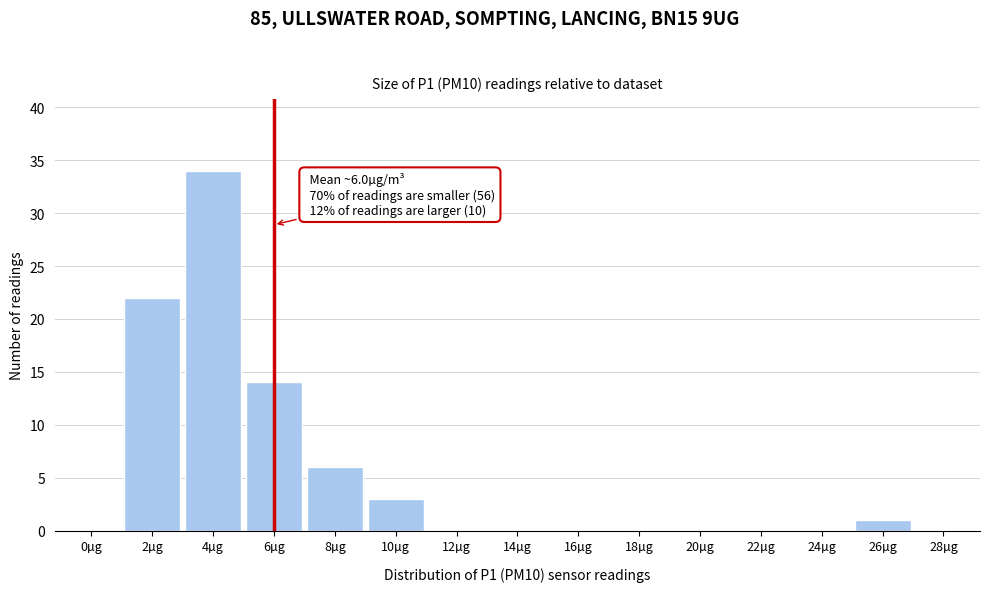

Reading right to left, what are all the values shown in this chart?

28µg=0	26µg=1	24µg=0	22µg=0	20µg=0	18µg=0	16µg=0	14µg=0	12µg=0	10µg=3	8µg=6	6µg=14	4µg=34	2µg=22	0µg=0